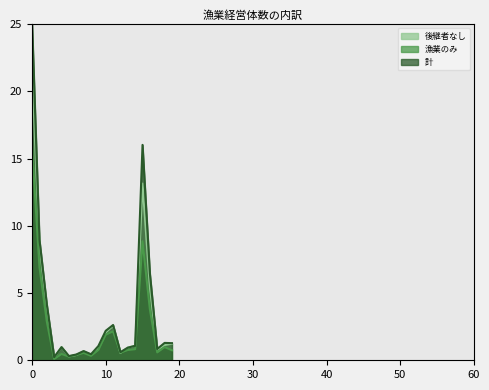

Reading left to right, list all the values displayed in this chart.

後継者なし: 21.7	8.5	3.9	0.2	1.0	0.3	0.4	0.7	0.4	0.9	2.1	2.6	0.5	0.9	1.1	13.1	5.4	0.8	1.1	1.2
漁業のみ: 15.8	6.9	2.9	0.1	0.5	0.3	0.4	0.5	0.3	0.8	1.9	2.2	0.6	0.8	0.8	8.9	3.8	0.6	1.0	0.7
計: 25.0	9.0	4.2	0.2	1.0	0.3	0.4	0.7	0.5	1.1	2.2	2.6	0.6	0.9	1.1	16.0	6.4	0.8	1.3	1.3